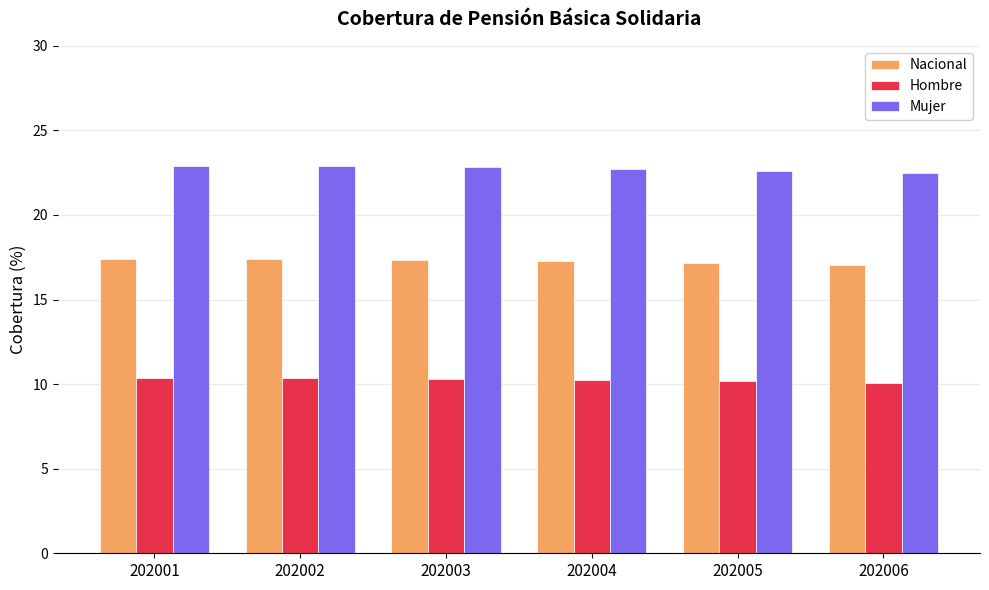

How many categories are shown in the chart?

6